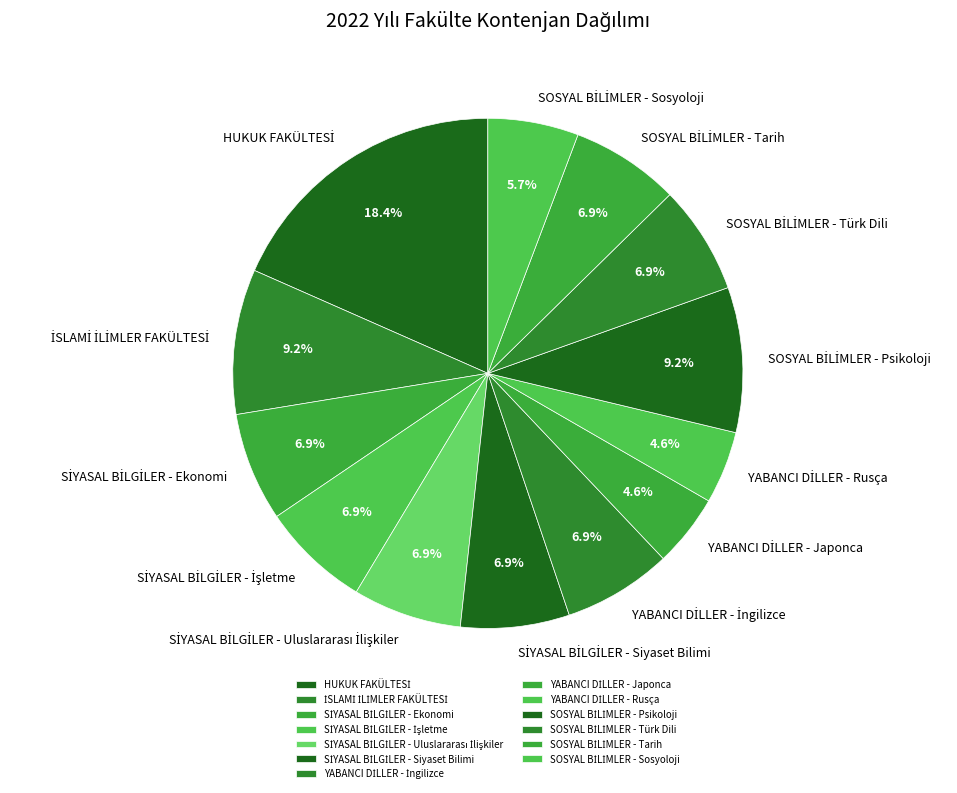

Count the number of slices in the pie.

13